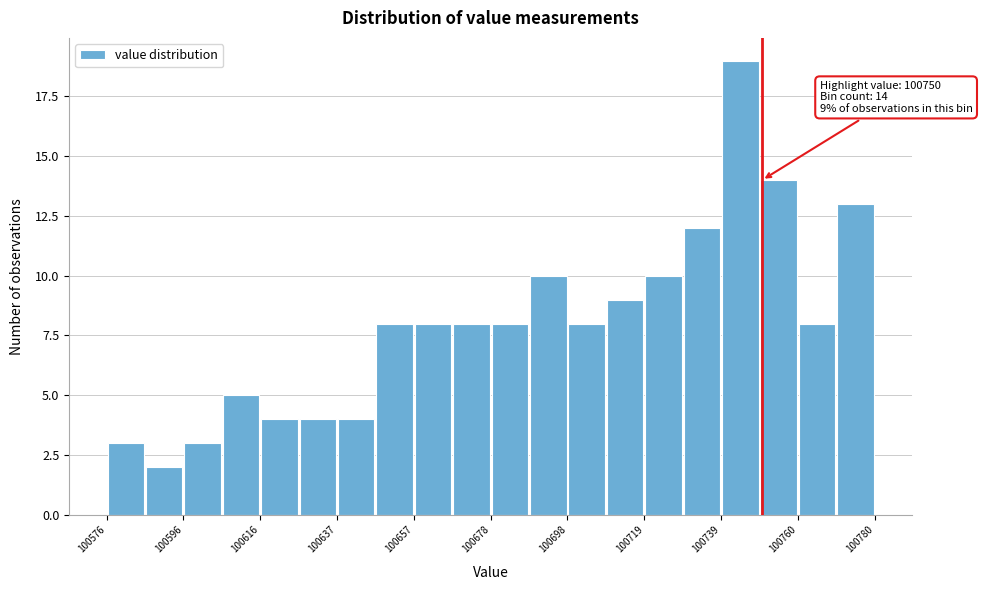

Read against the x-axis, roughly where is the centre of the tallest bar?

100745